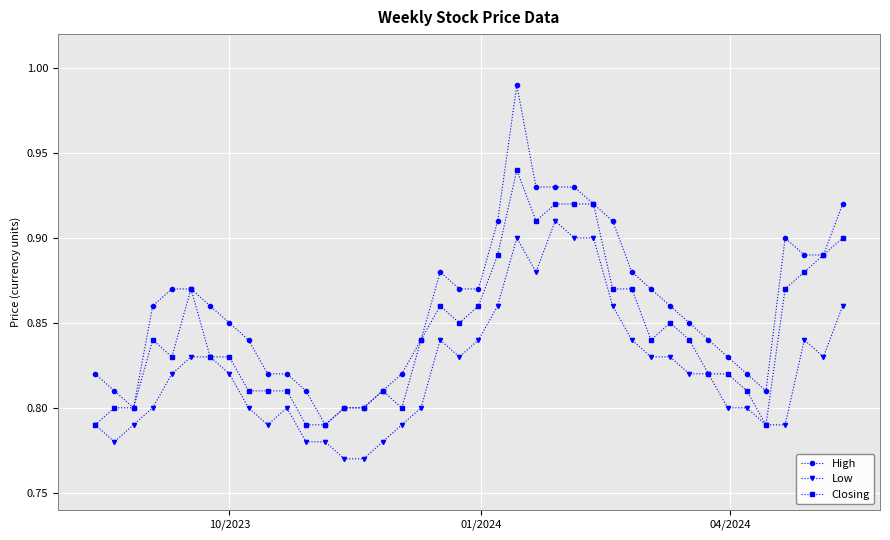

Rank the series by their maximum value, from lowest to highest.

Low, Closing, High